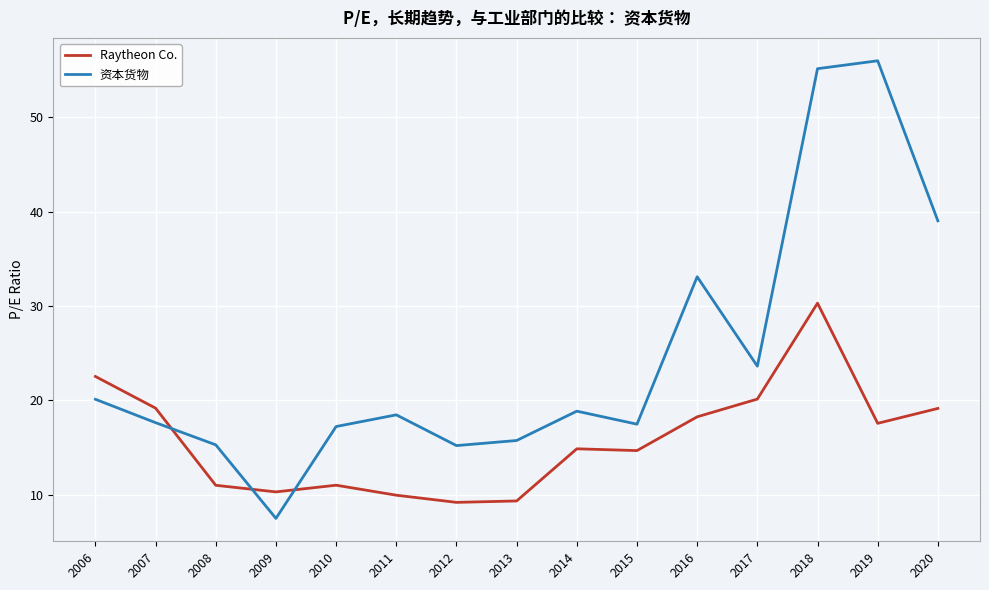

What are all the series names shown in the legend?

Raytheon Co., 资本货物